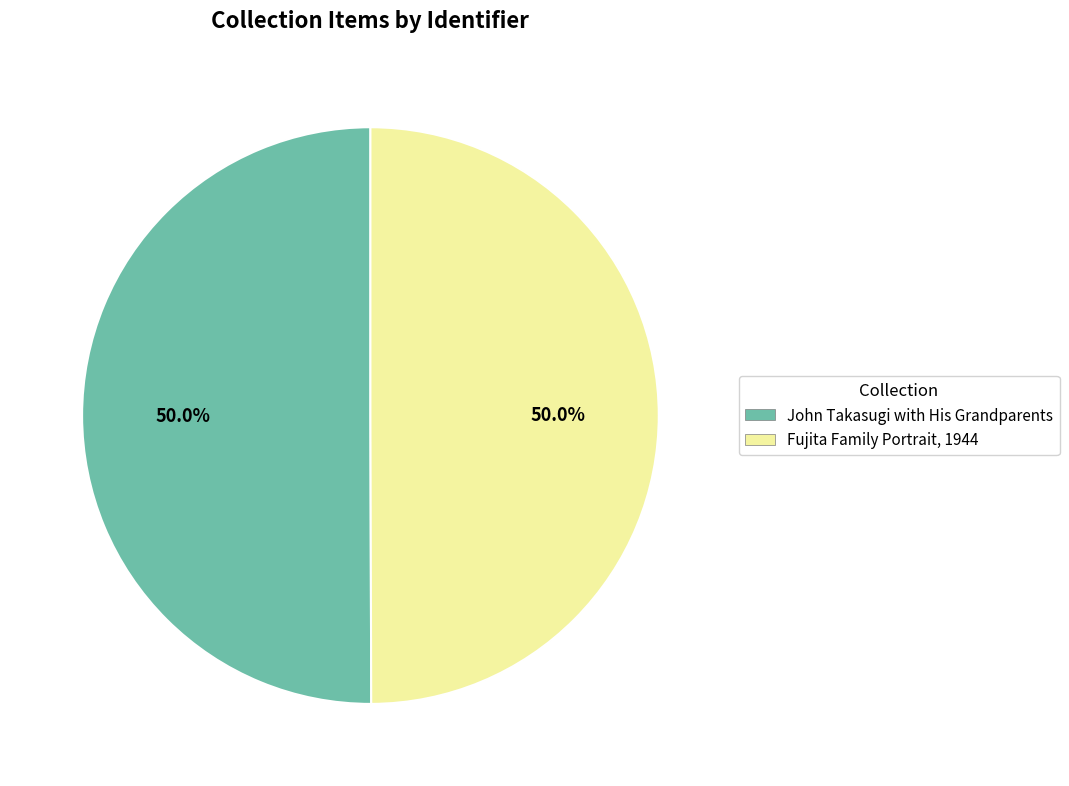

Approximately how many times larger is the value at John Takasugi with His Grandparents compared to Fujita Family Portrait, 1944?

1.0